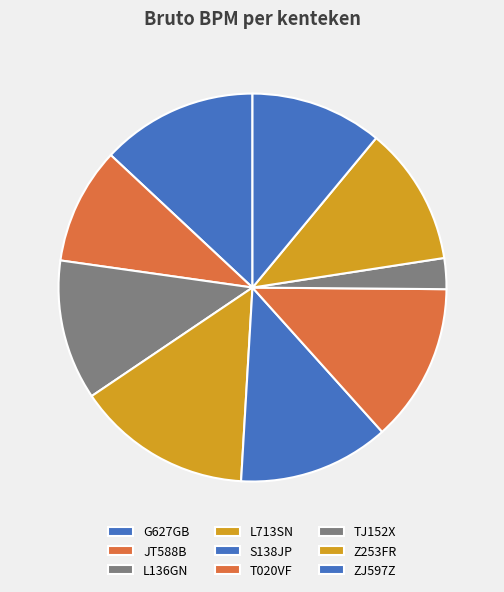

How much of the chart is everything except ZJ597Z?

89.0%